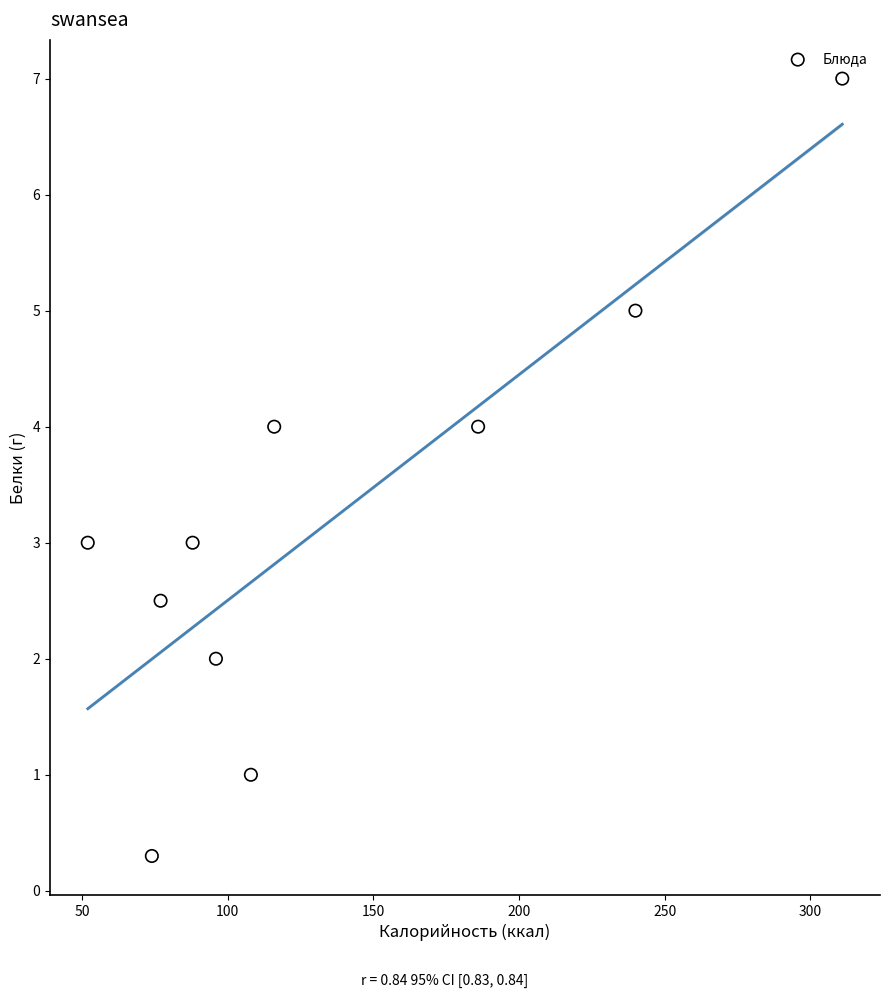

What is the range of X values (max minus min)?

259.0